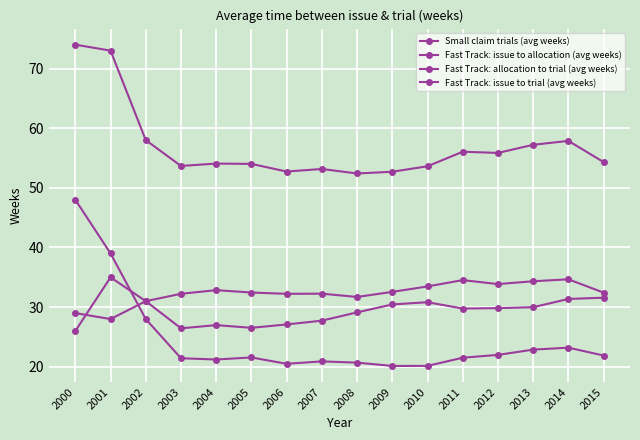

Rank the series at 2007 from lowest to highest value.

Fast Track: issue to allocation (avg weeks), Small claim trials (avg weeks), Fast Track: allocation to trial (avg weeks), Fast Track: issue to trial (avg weeks)